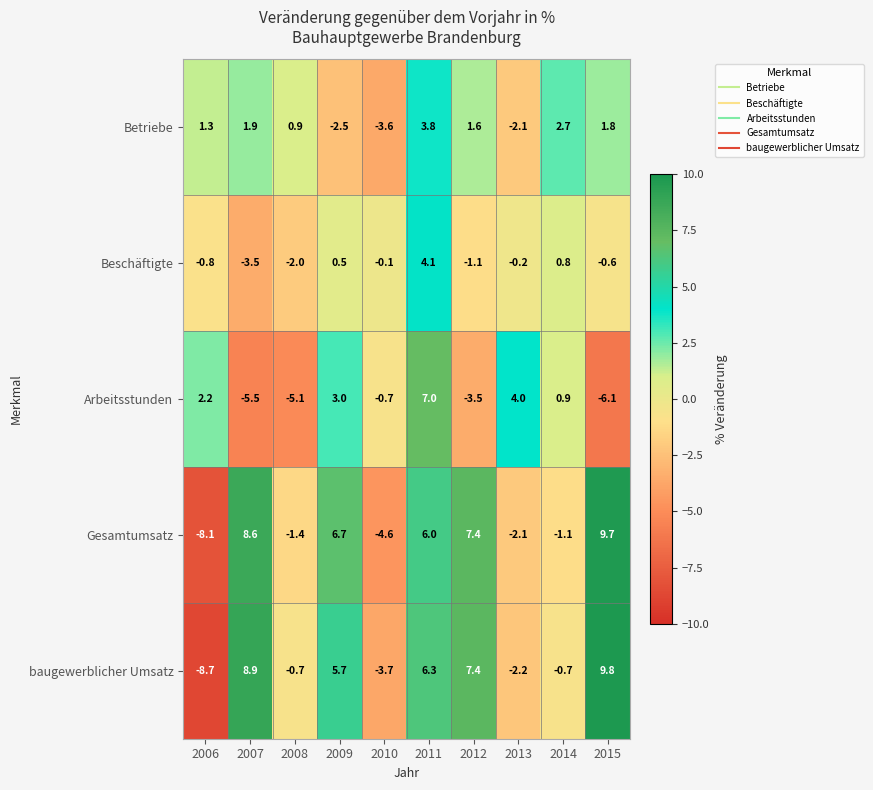

What is the difference between the maximum and second lowest values in the Gesamtumsatz series?

14.3